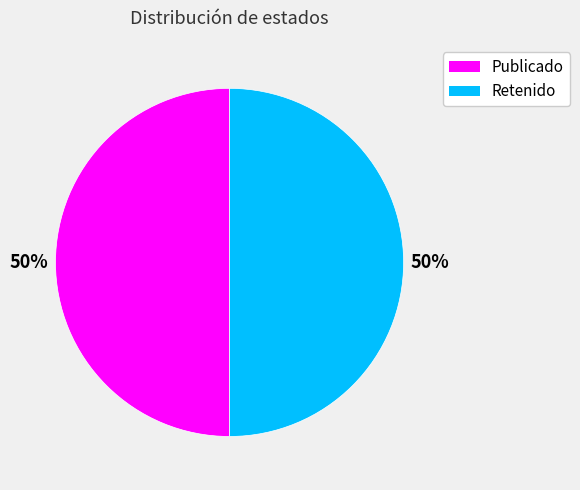

To the nearest percent, what is the average slice percentage?

50%